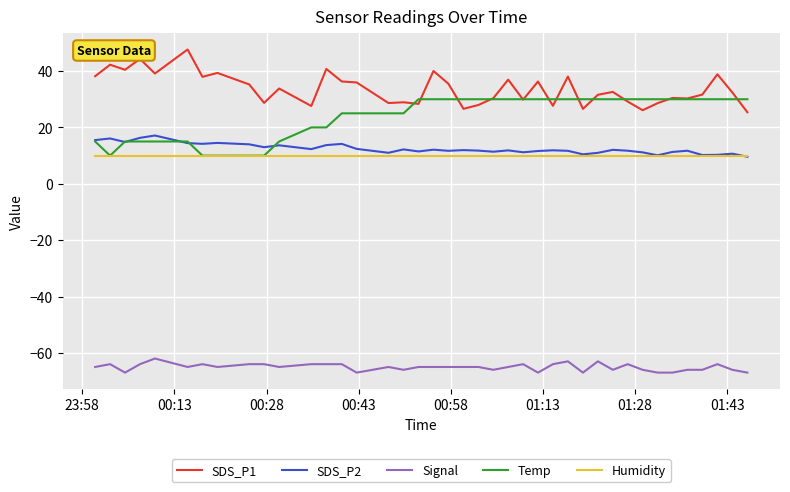

What is the minimum value for Temp?

10.0